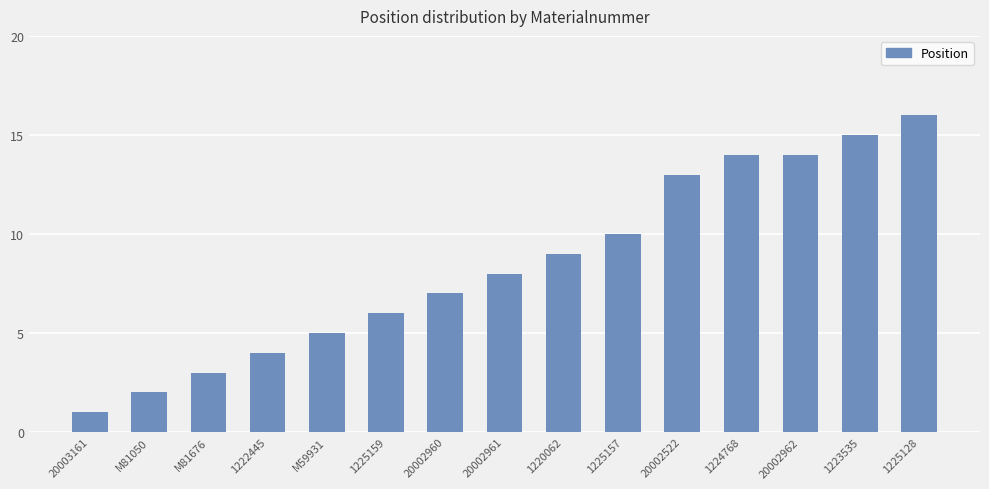

What is the greatest value displayed?

16